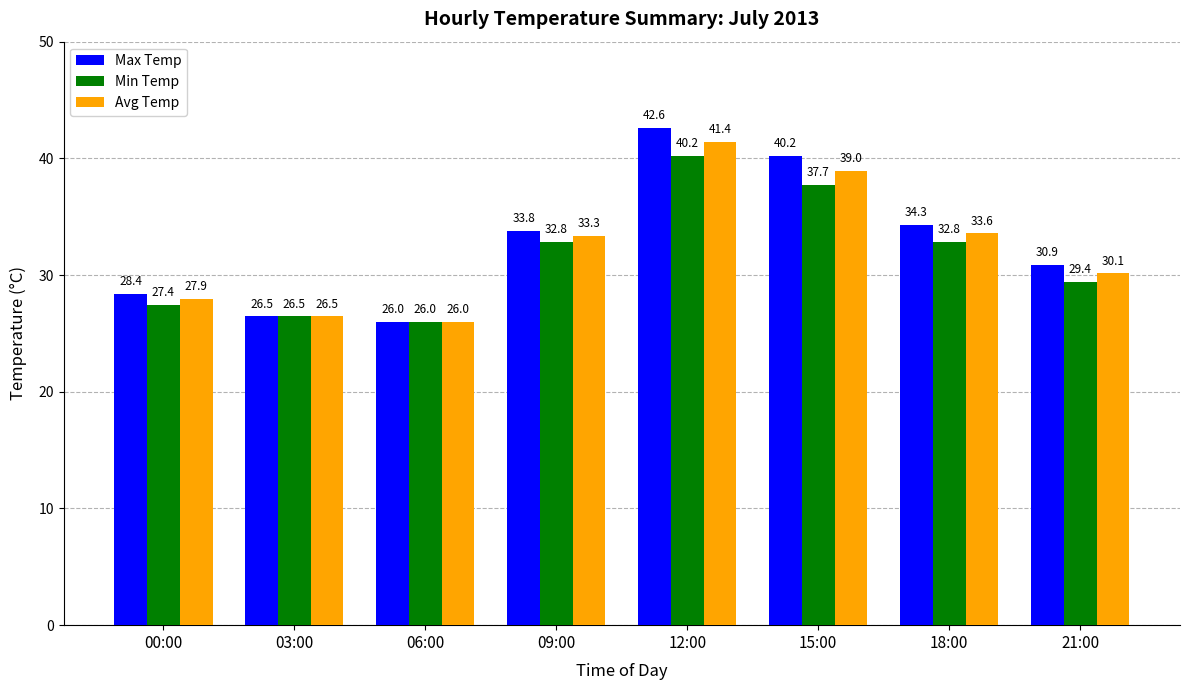

How many values in the Avg Temp series exceed 33?

4